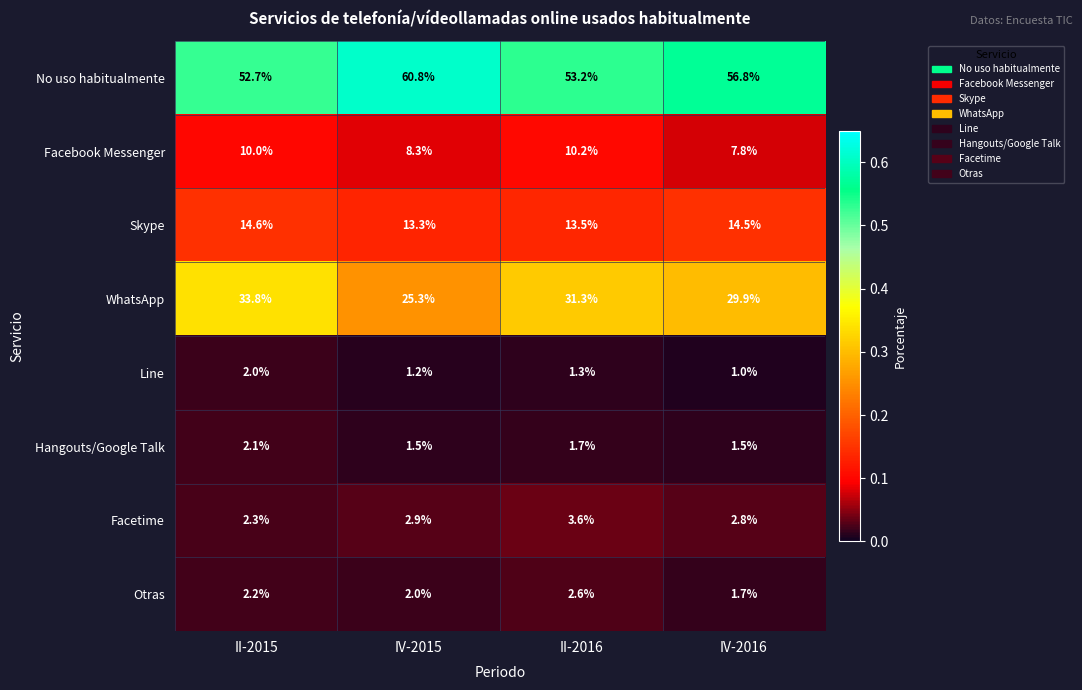

Which series has the widest spread of values?

WhatsApp